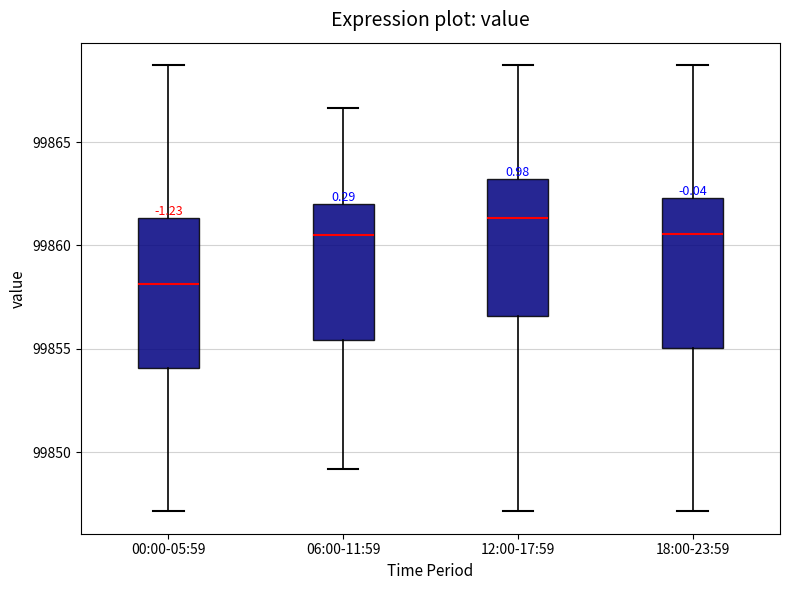

Which box has the lowest median line?

00:00-05:59